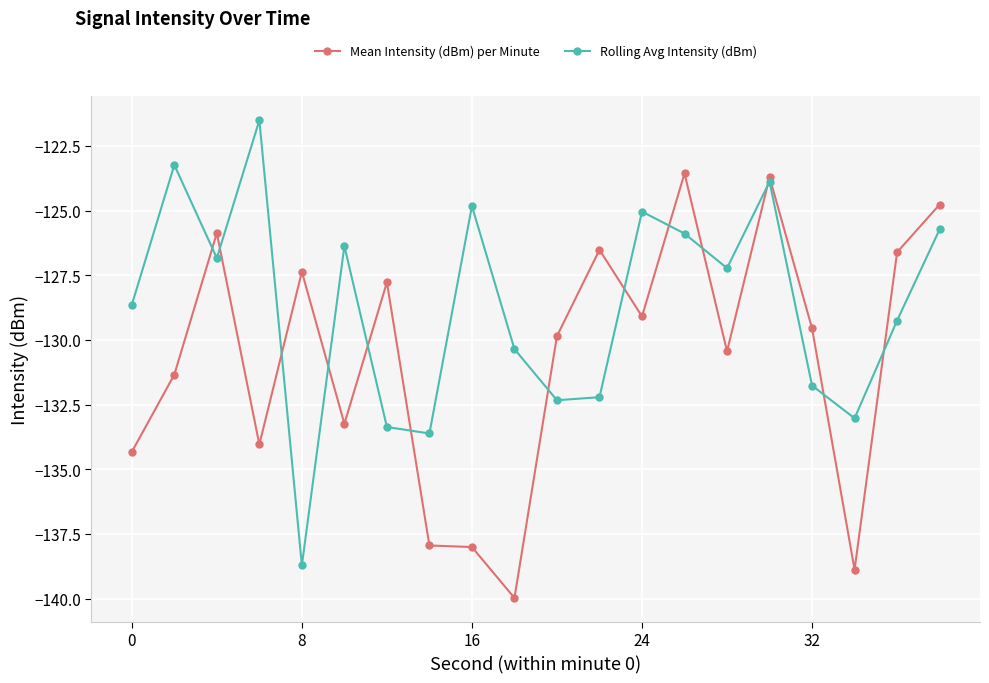

Rank the series by their maximum value, from highest to lowest.

Rolling Avg Intensity (dBm), Mean Intensity (dBm) per Minute